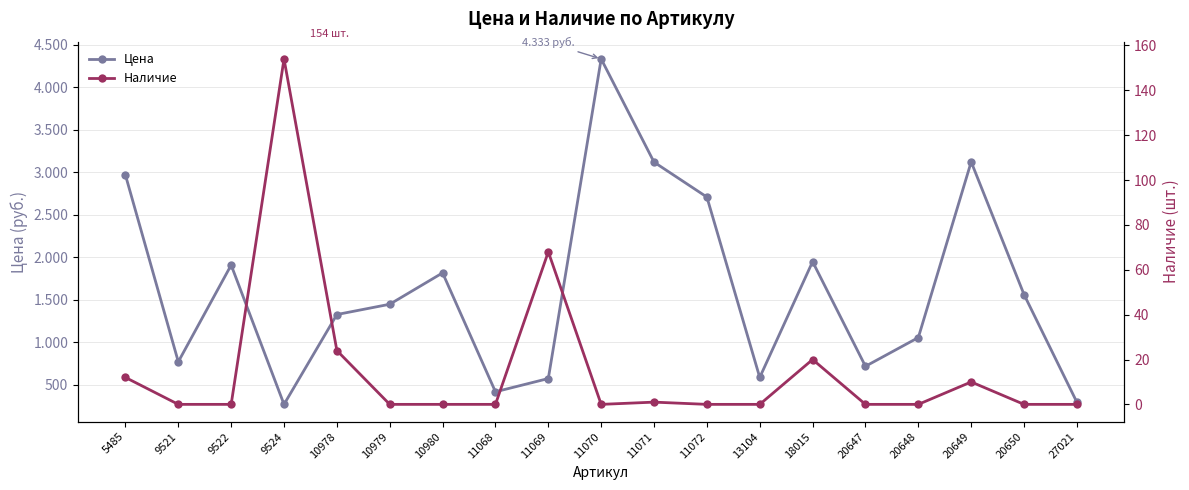

What is the approximate value of Цена at 5485?

2967